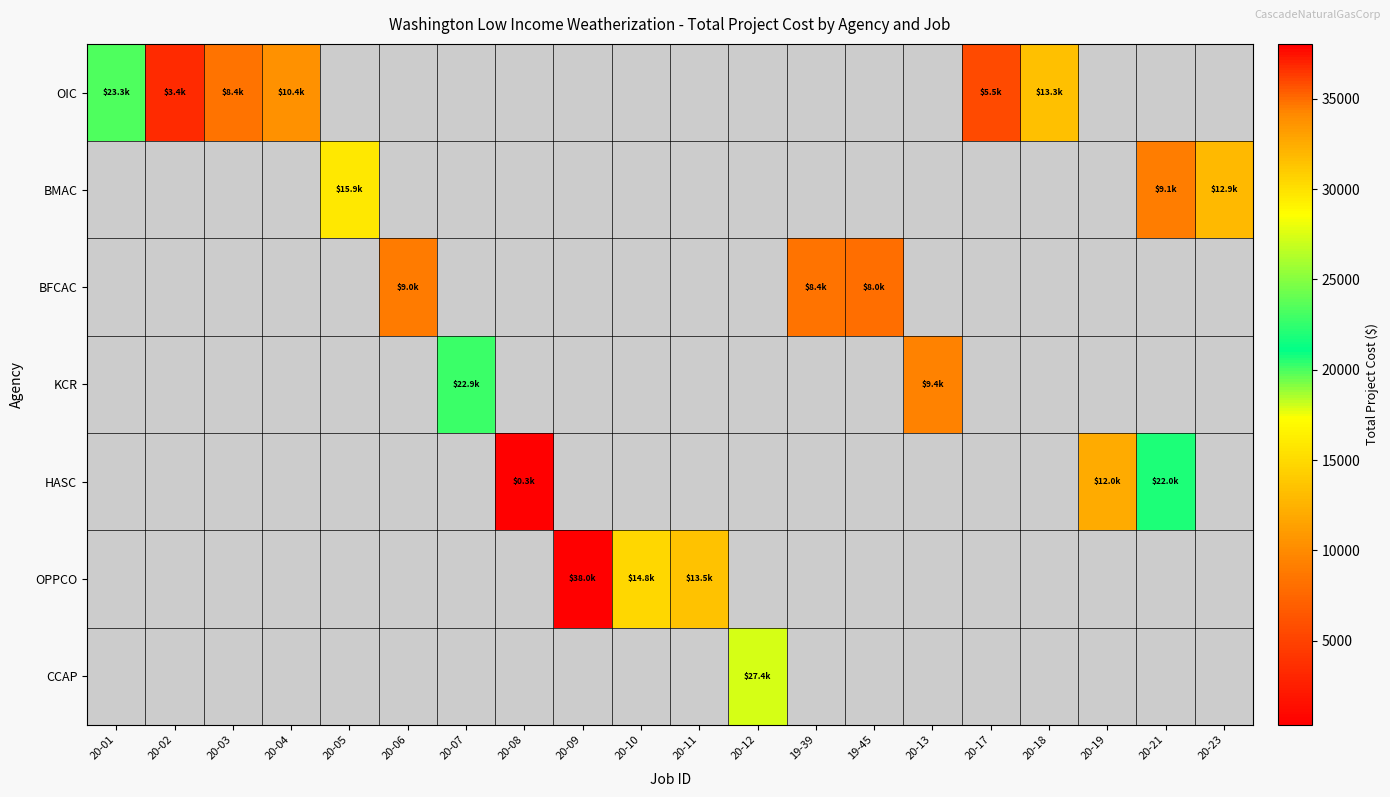

How many categories are shown in the chart?

20